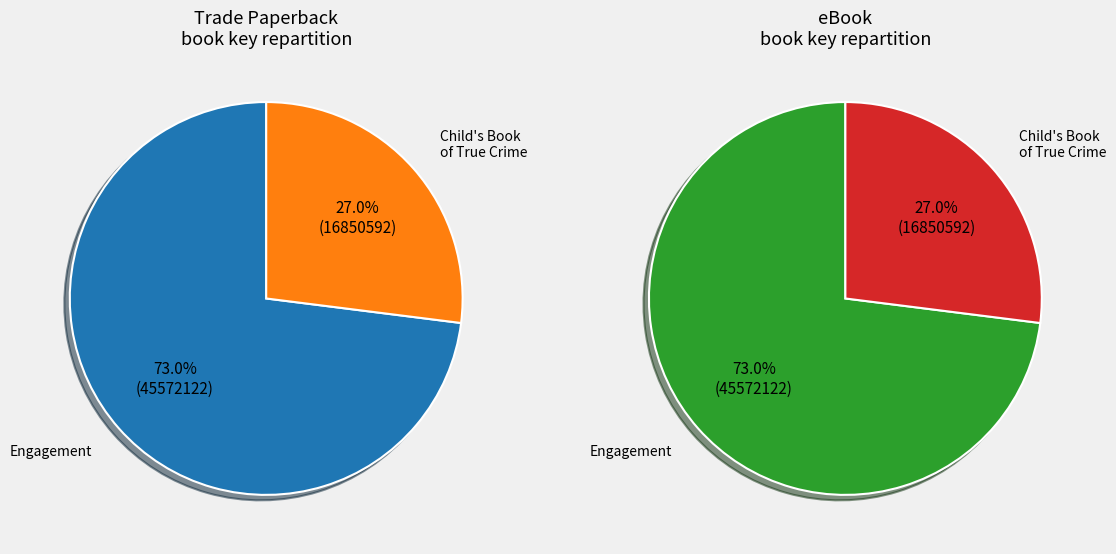

Does Child's Book of True Crime represent more than half of the total?

No